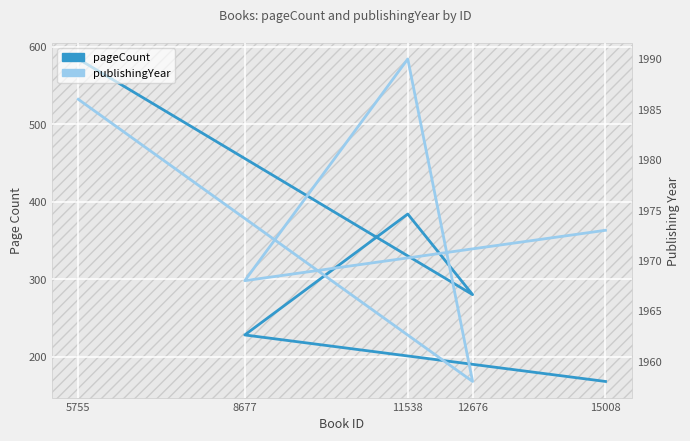

Between 15008 and 12676, which series saw the biggest shift?

pageCount